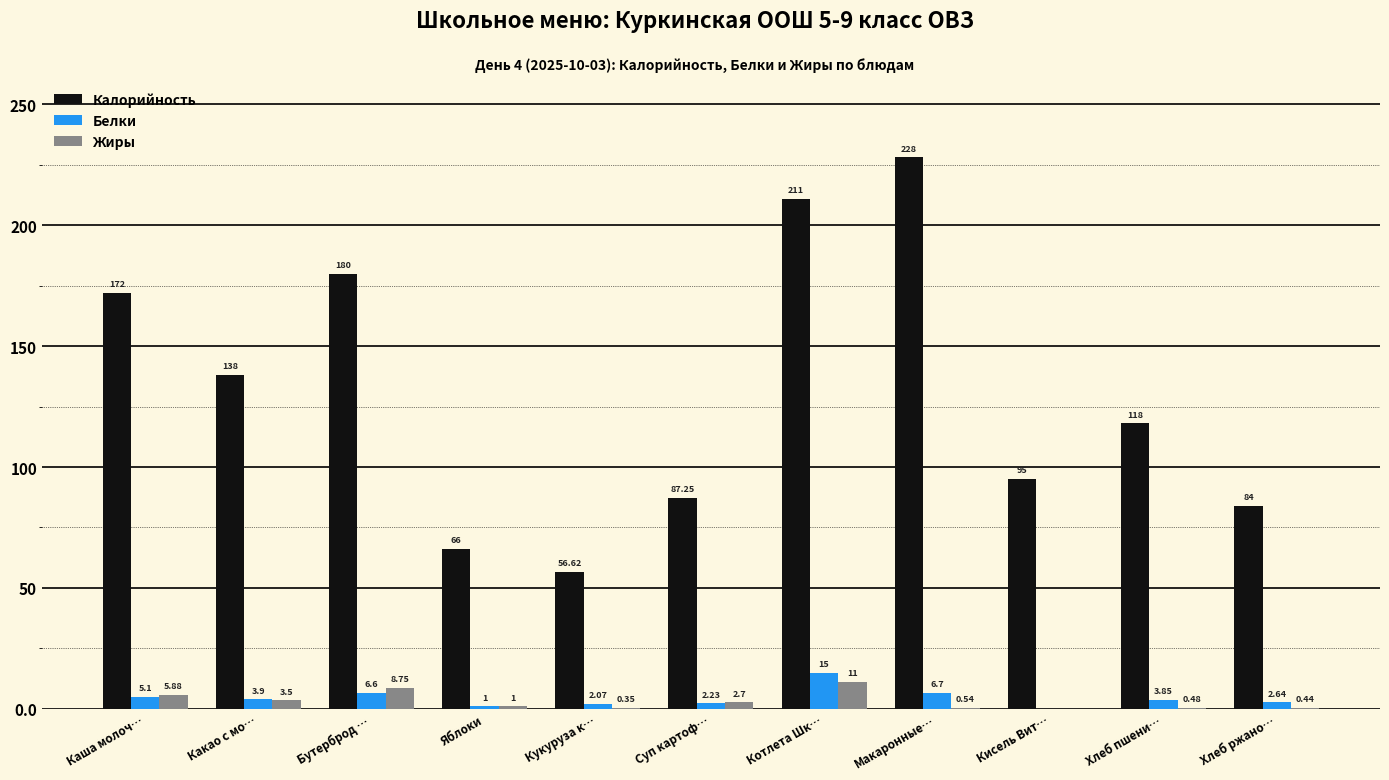

Is the value of Белки at Хлеб ржано… greater than the value of Калорийность at Котлета Шк…?

No